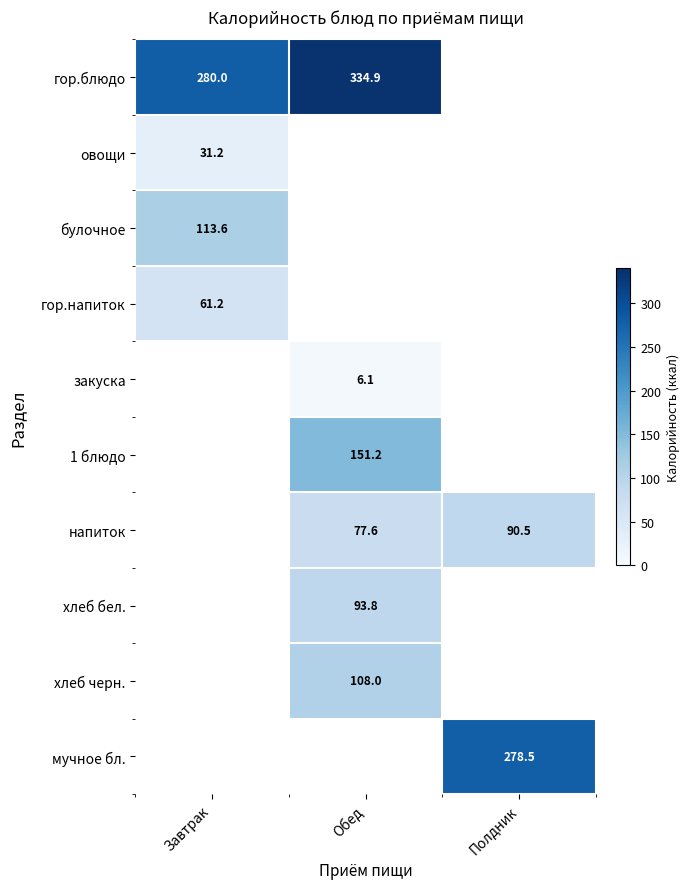

Is it true that мучное бл. equals 278.5 at Полдник?

True